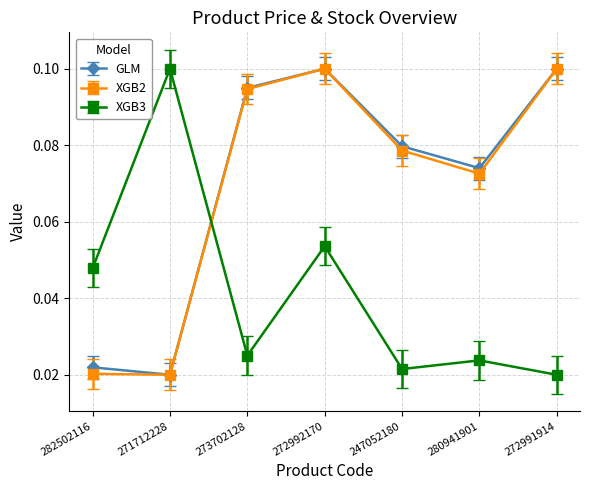

What is the label of the 6th point from the left?

280941901